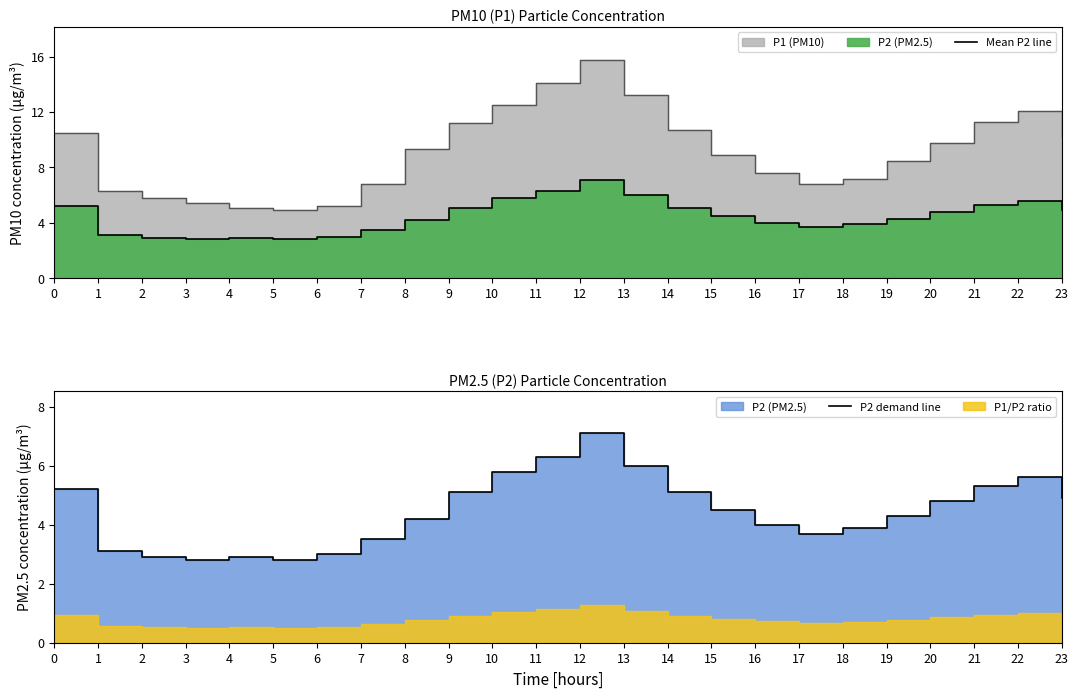

What is the difference between the maximum and minimum values in the Mean P2 line series?

4.3